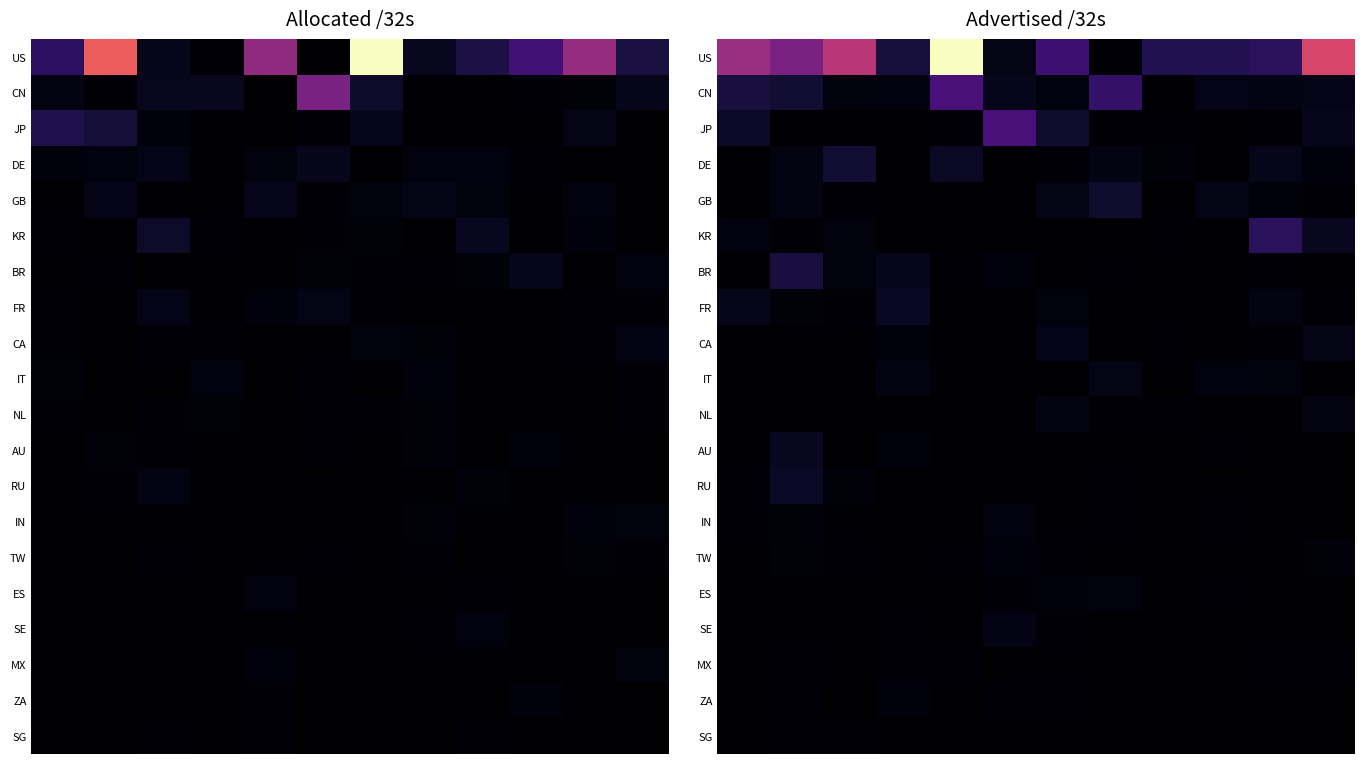

Which has a higher value, 10 or 5?

10